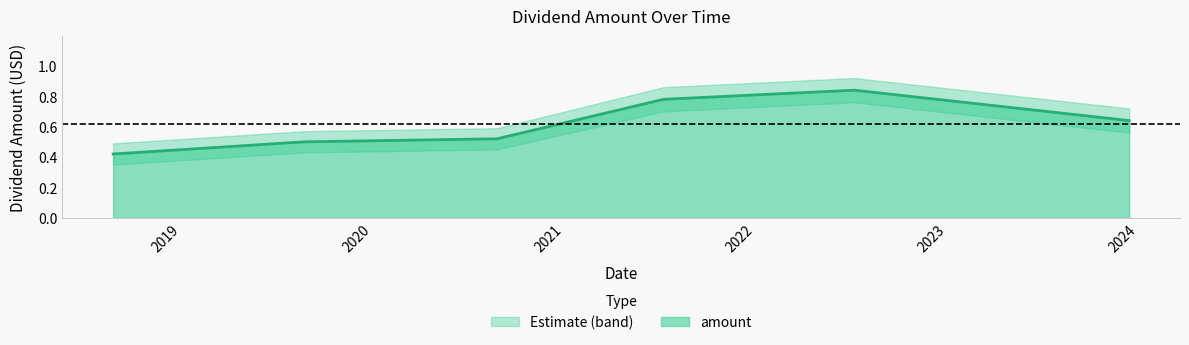

What is the sum of the values at 2021-07-09 and 2022-07-08?

1.6